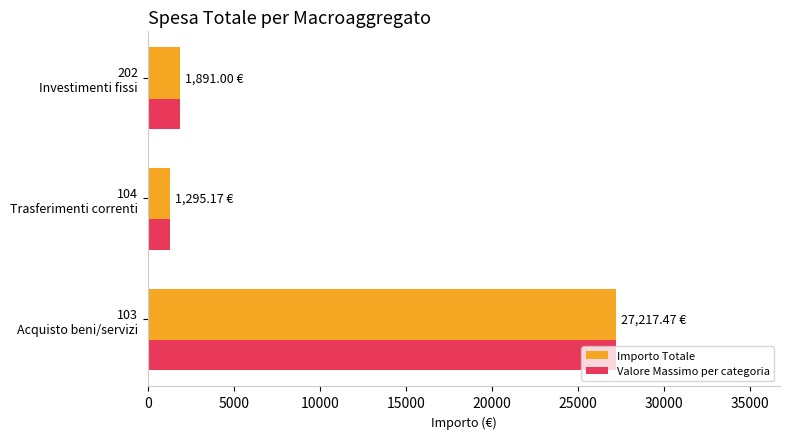

What are all the series names shown in the legend?

Importo Totale, Valore Massimo per categoria